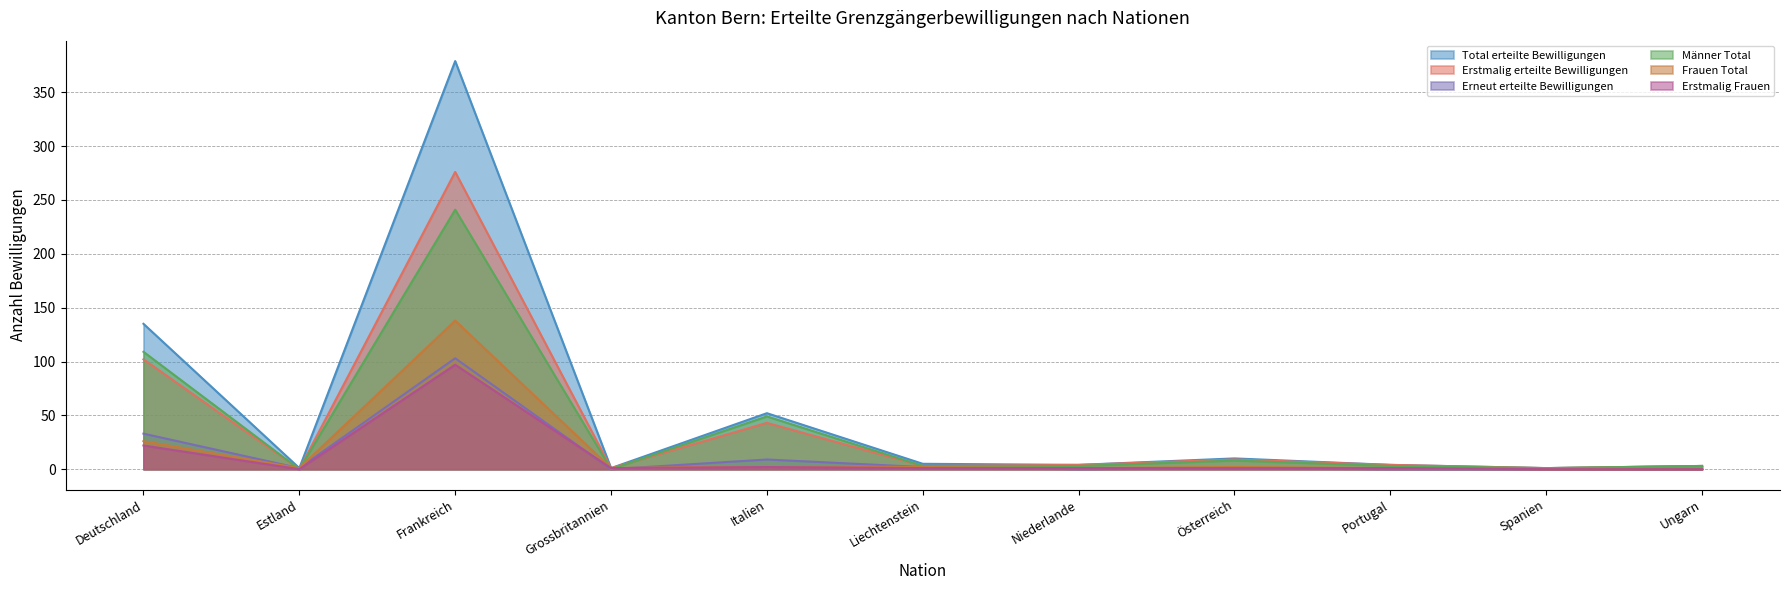

Reading left to right, transcribe all the data shown in this chart.

Total erteilte Bewilligungen: 135	1	379	1	52	5	4	10	4	1	3
Erstmalig erteilte Bewilligungen: 102	0	276	1	43	3	4	9	4	1	3
Erneut erteilte Bewilligungen: 33	1	103	0	9	2	0	1	0	0	0
Männer Total: 109	0	241	0	49	3	3	8	3	1	3
Frauen Total: 26	1	138	1	3	2	1	2	1	0	0
Erstmalig Frauen: 22	0	97	1	2	1	1	1	1	0	0